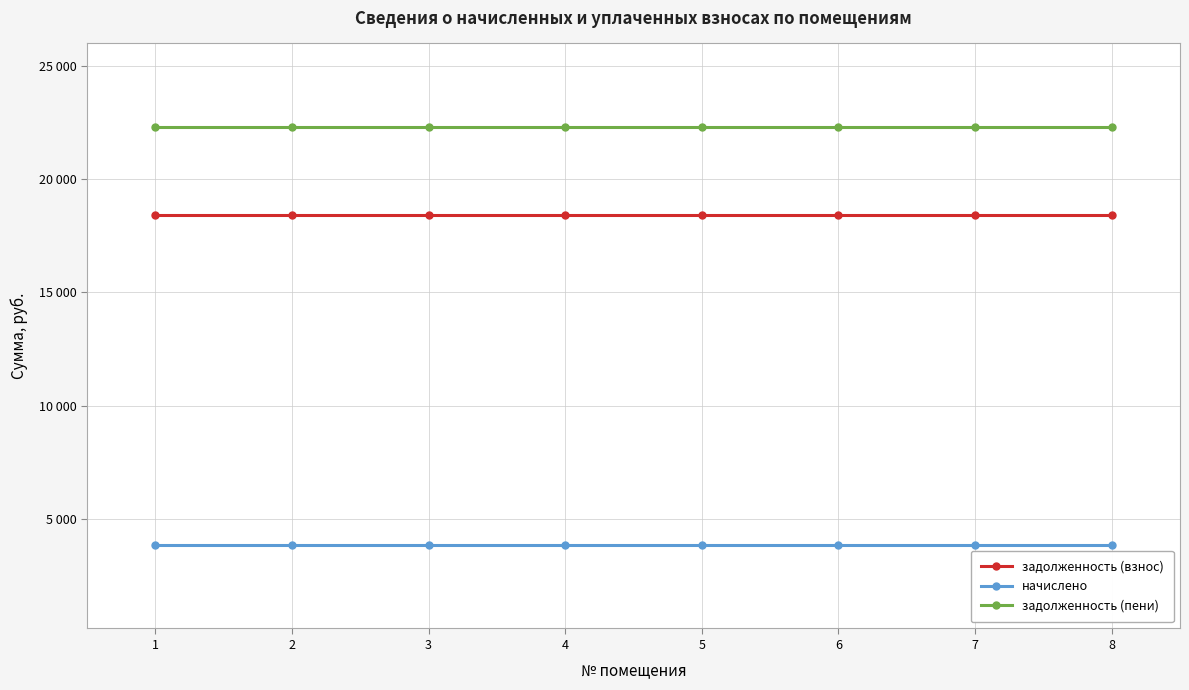

What is the sum of all задолженность (взнос) values?

147477.1